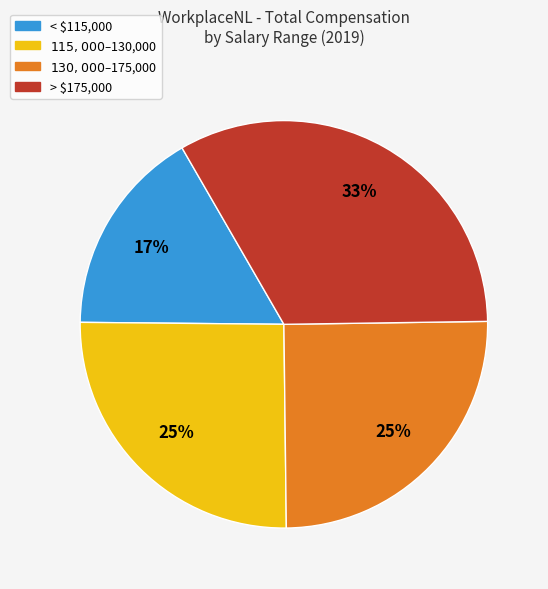

Does any single category account for the majority?

No